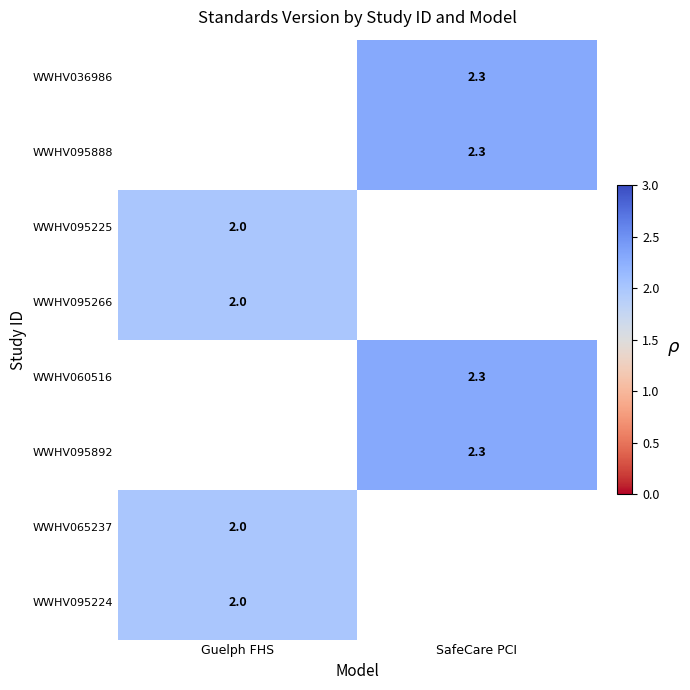

Is it true that WWHV095266 equals 2.8 at Guelph FHS?

False